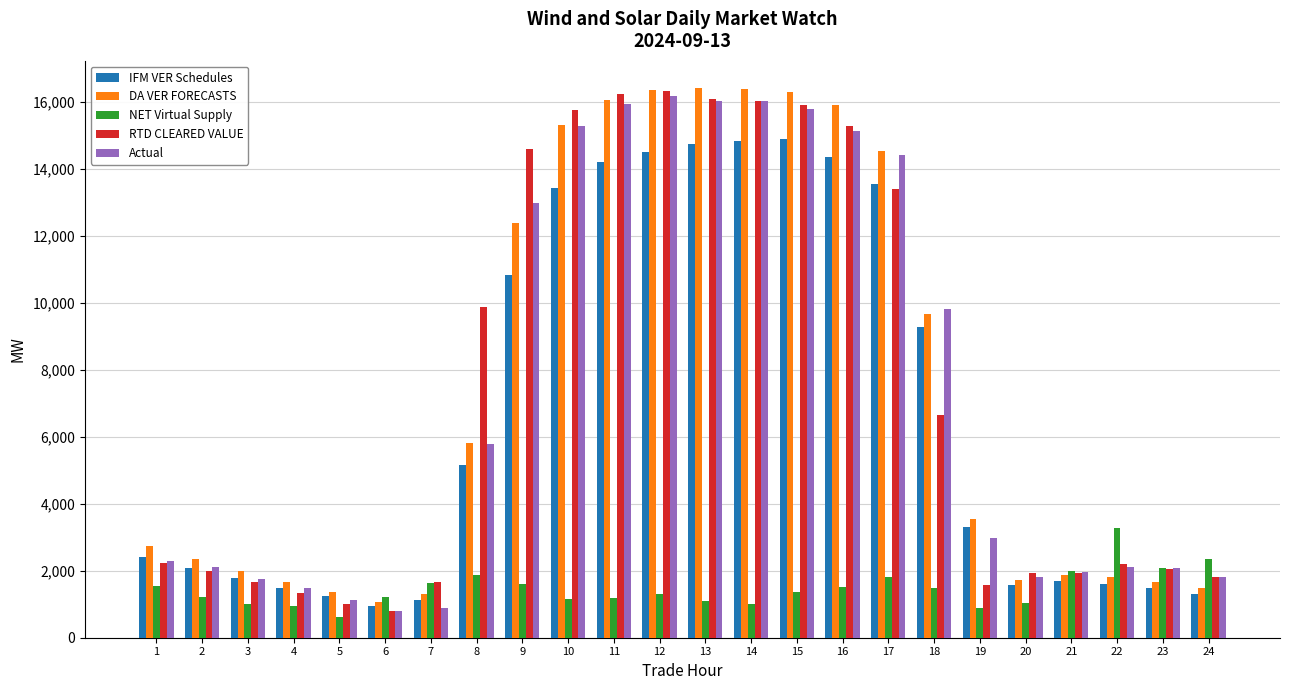

What is the average value of the RTD CLEARED VALUE series?

7435.3